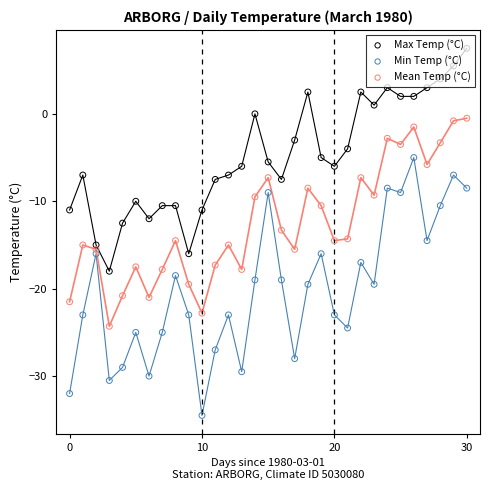

What is the total value across all series at 25?

-10.5